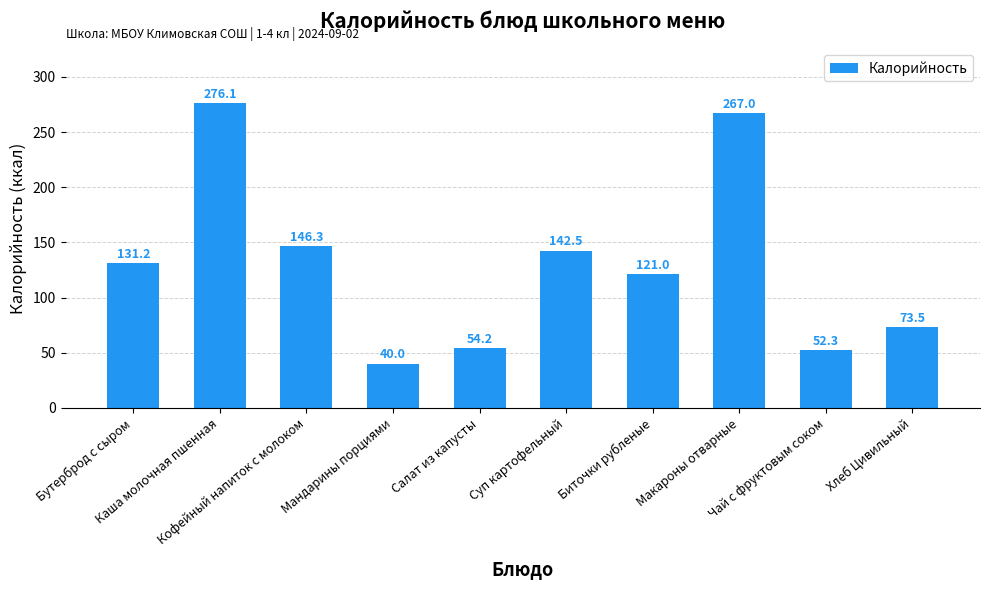

The chart shows a value of 409.5 at Макароны отварные. True or false?

False